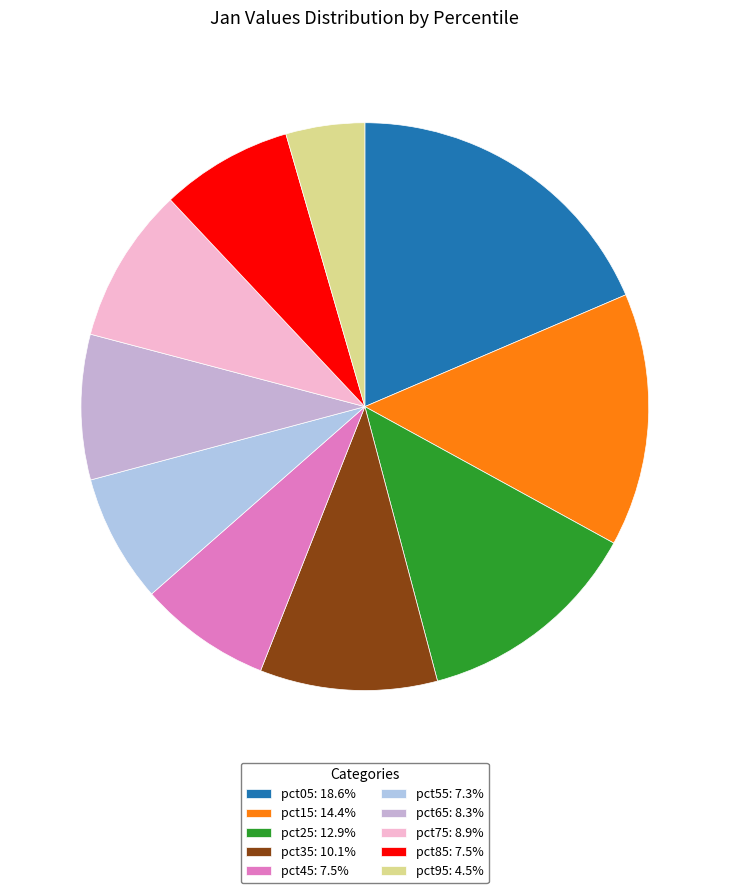

Is there any slice that represents more than half of the pie?

No